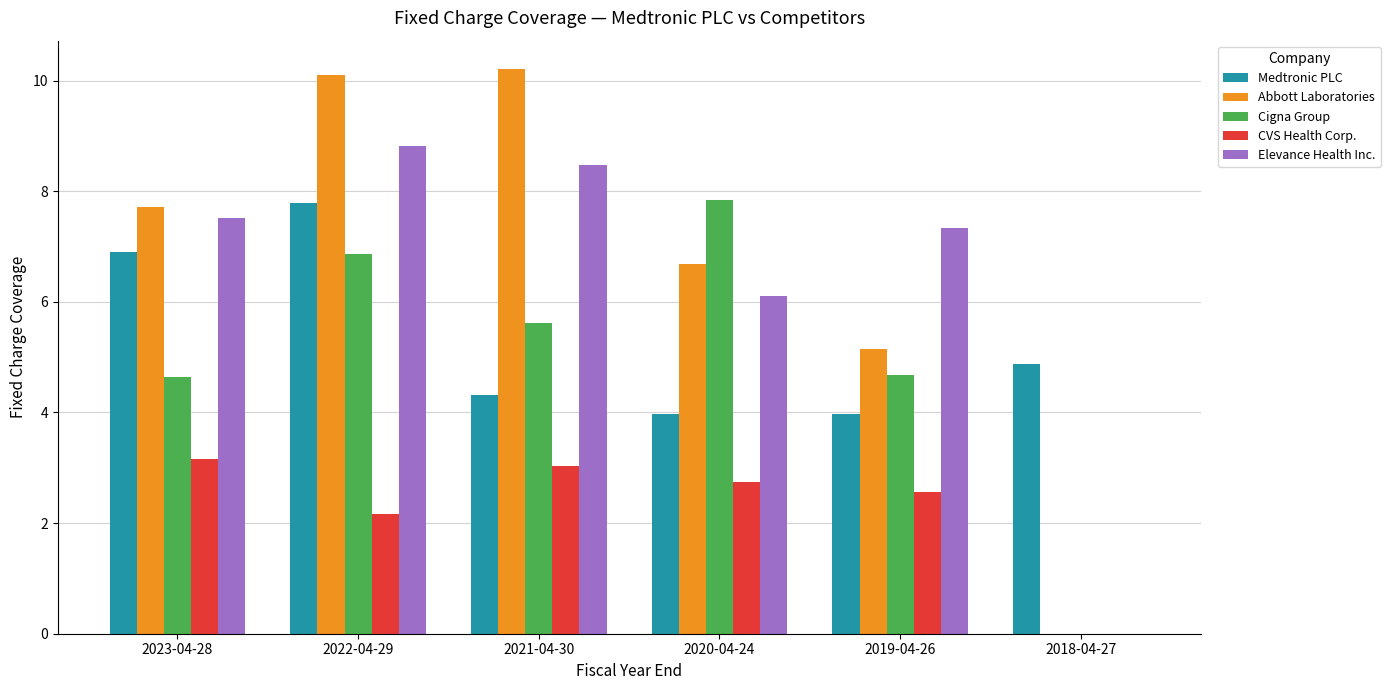

At which label does Medtronic PLC first exceed 4?

2023-04-28